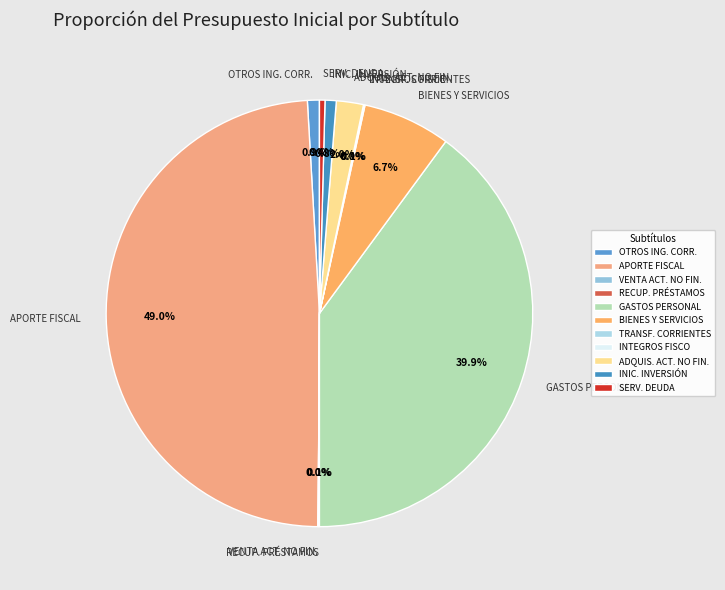

Which category has the biggest portion of the pie?

APORTE FISCAL